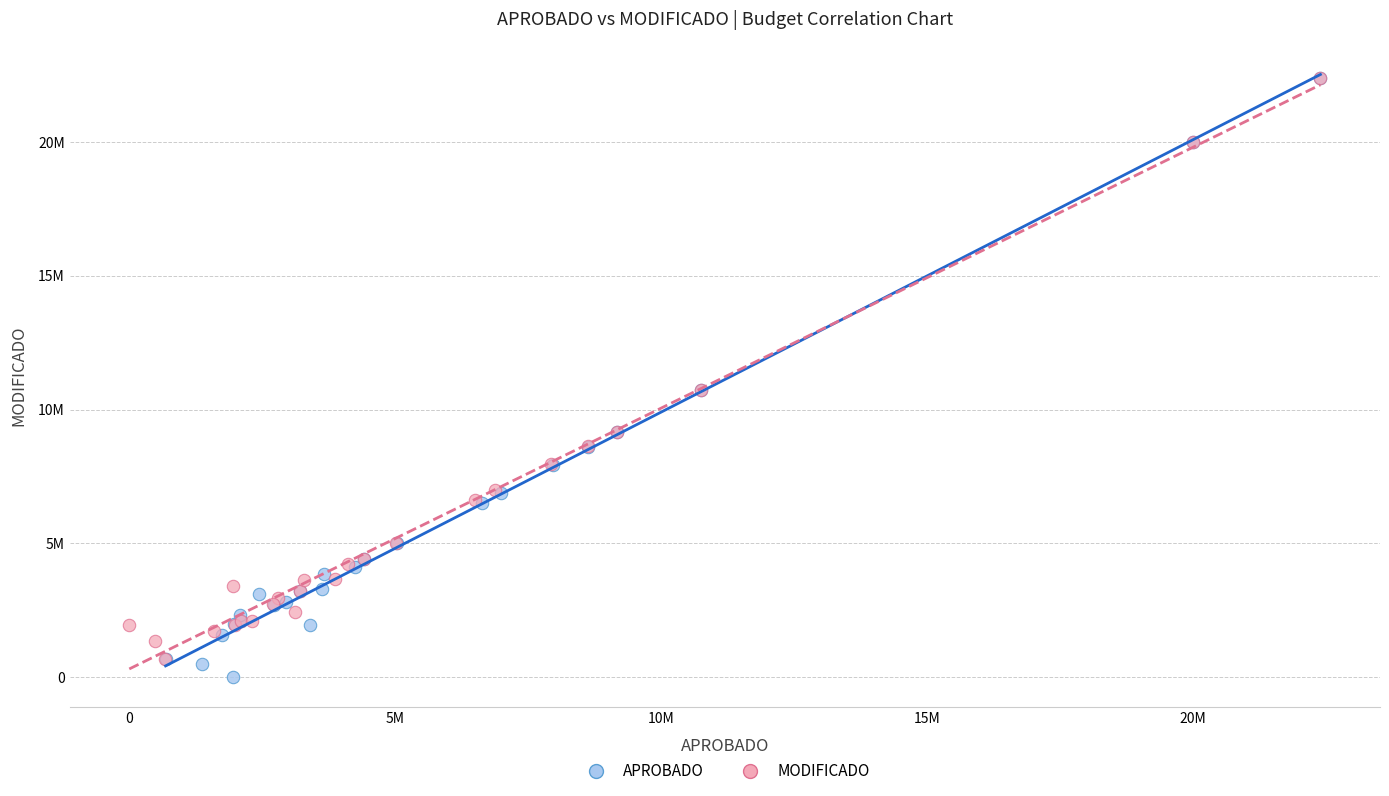

Which series has the widest spread of Y values?

APROBADO